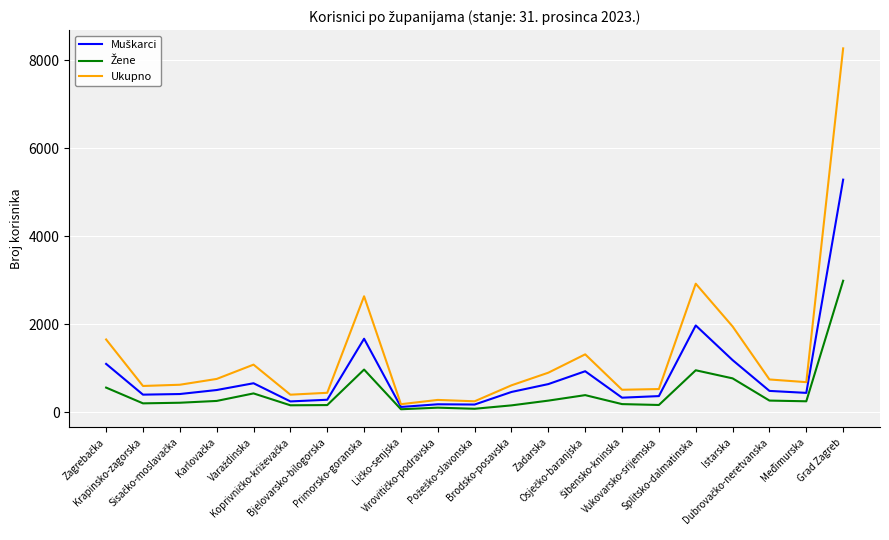

Is this an area chart (filled region under the line)?

No